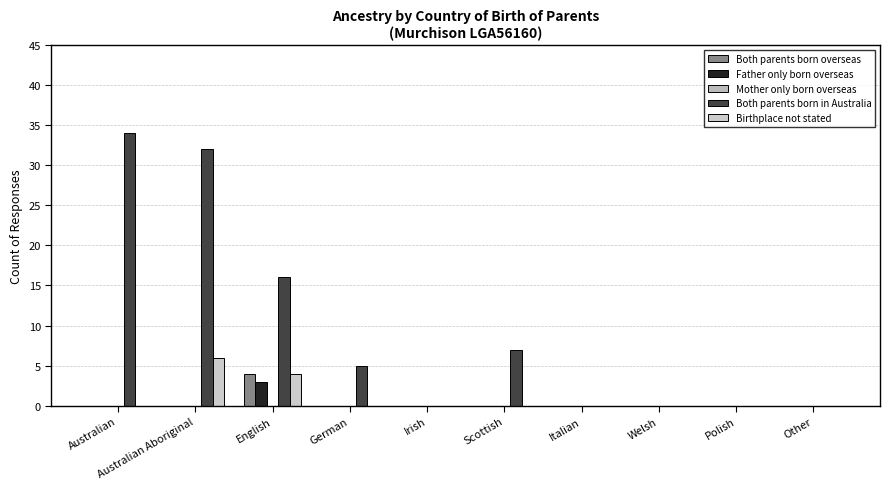

Reading left to right, what are all the values shown in this chart?

Both parents born overseas: 0	0	4	0	0	0	0	0	0	0
Father only born overseas: 0	0	3	0	0	0	0	0	0	0
Mother only born overseas: 0	0	0	0	0	0	0	0	0	0
Both parents born in Australia: 34	32	16	5	0	7	0	0	0	0
Birthplace not stated: 0	6	4	0	0	0	0	0	0	0